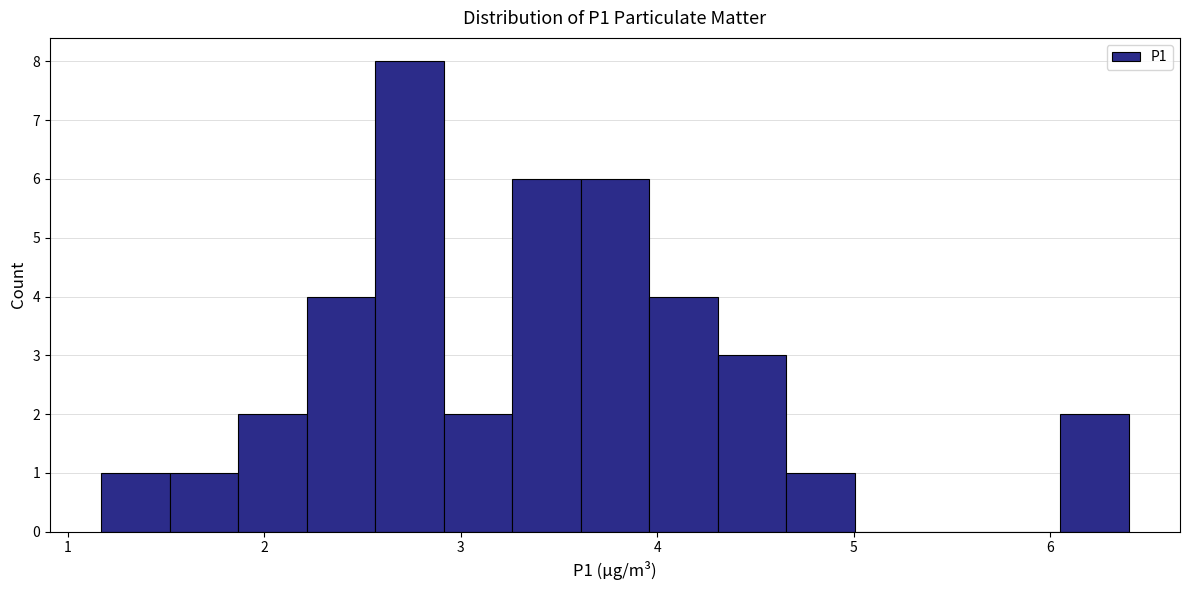

Around what value on the x-axis is the tallest bar? Give the approximate position of its centre, as read against the axis.

2.7